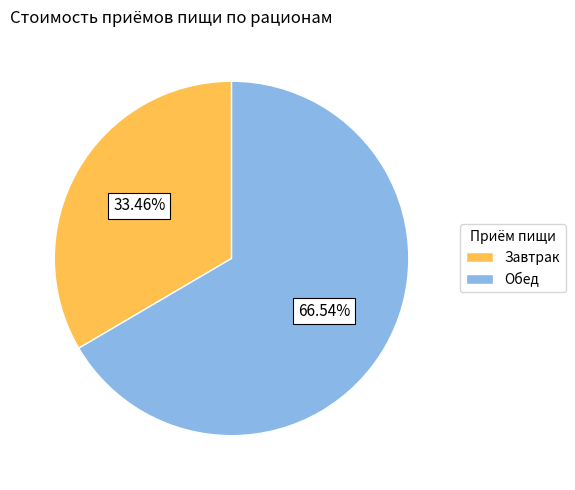

How many slices are in this pie chart?

2